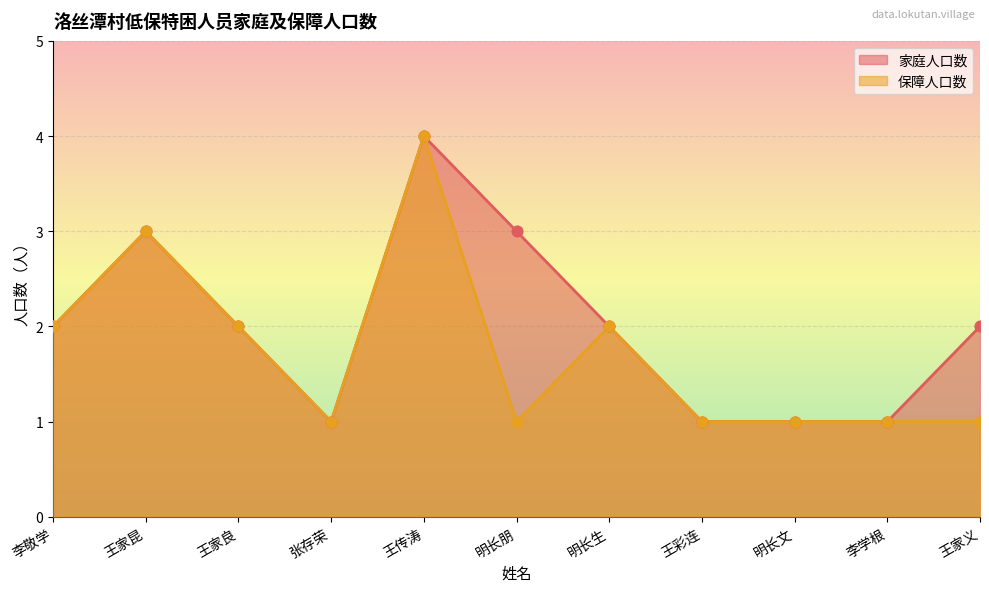

Which series has the largest total across all categories?

家庭人口数